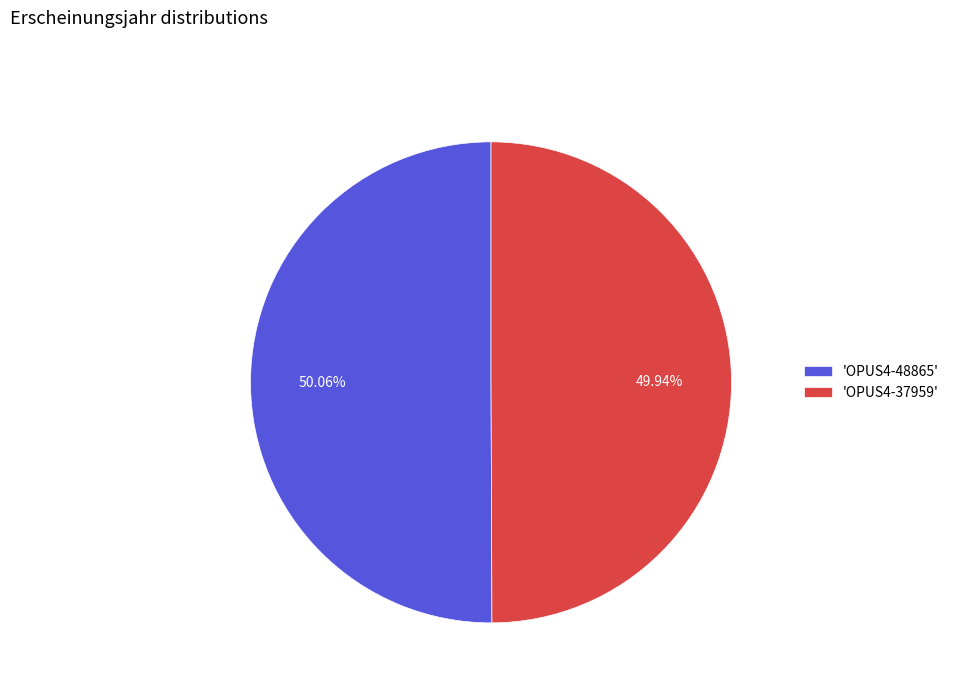

Is the sum of 'OPUS4-37959' and 'OPUS4-48865' greater than half?

Yes